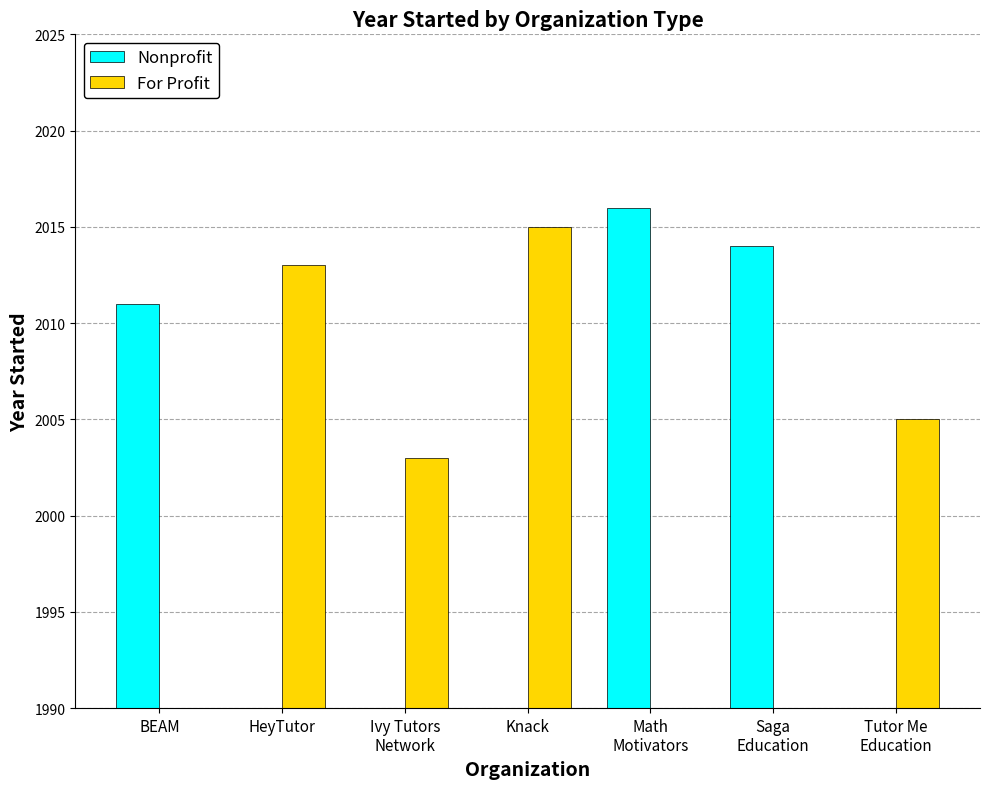

What is the label of the 7th bar from the right?

BEAM